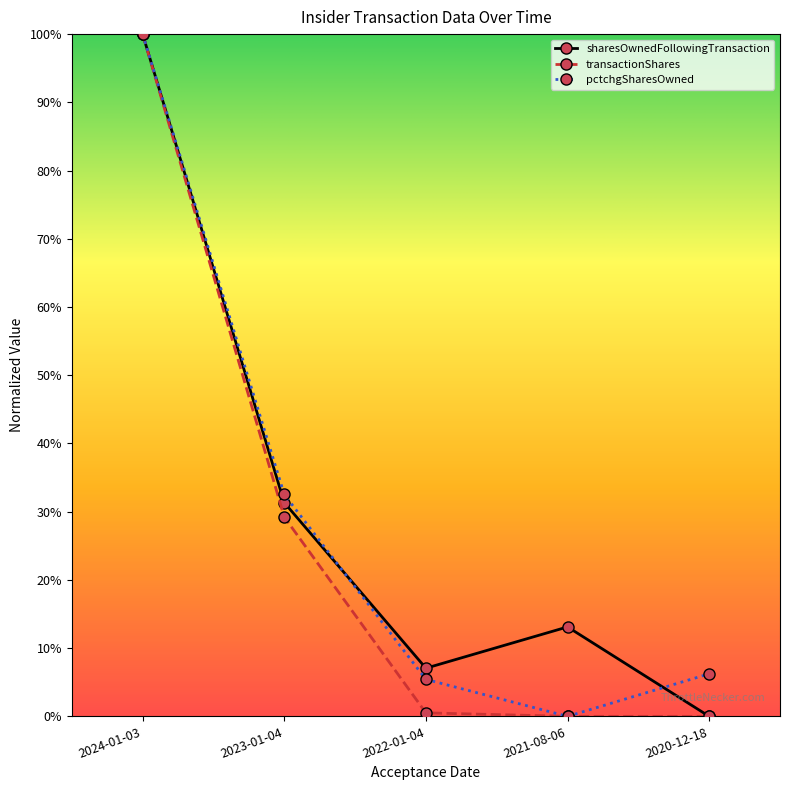

List the labels in order of sharesOwnedFollowingTransaction value, largest first.

2024-01-03, 2023-01-04, 2021-08-06, 2022-01-04, 2020-12-18